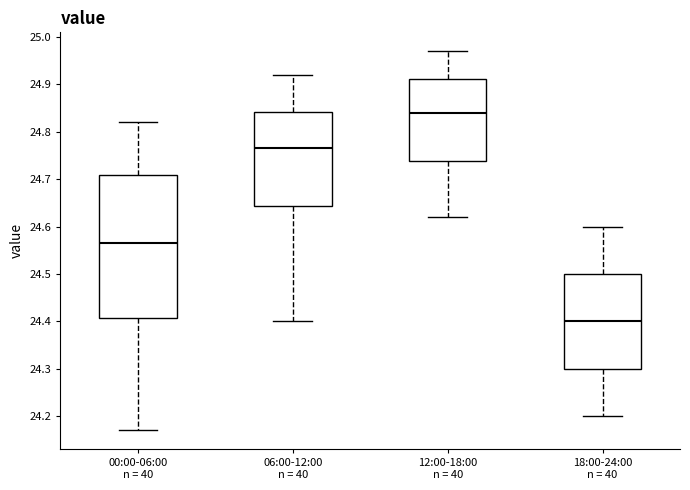

Comparing the boxes themselves (not the whiskers), which one is the tallest?

00:00-06:00 n = 40